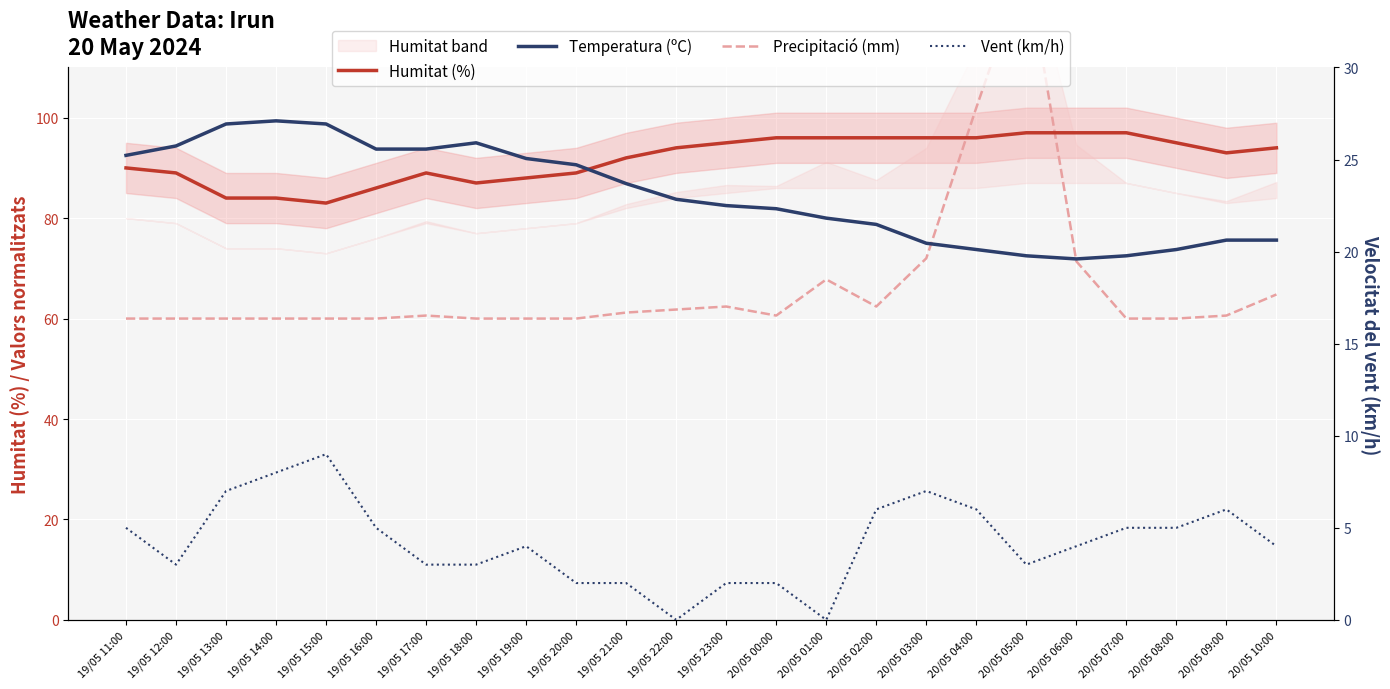

True or false: Precipitació (mm) and Temperatura (ºC) cross at least once.

True